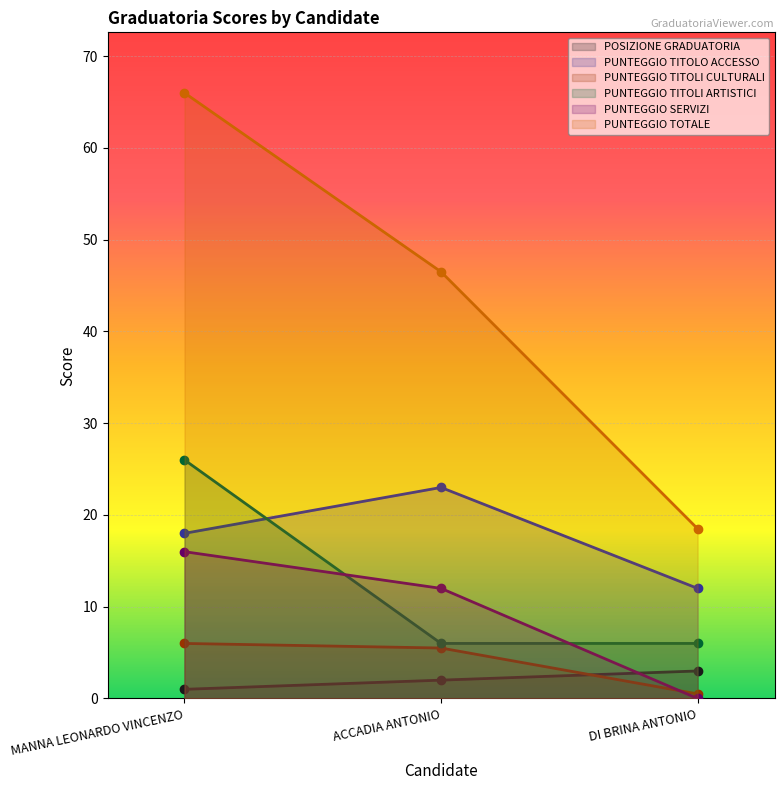

Read the PUNTEGGIO TOTALE value at ACCADIA ANTONIO.

46.5